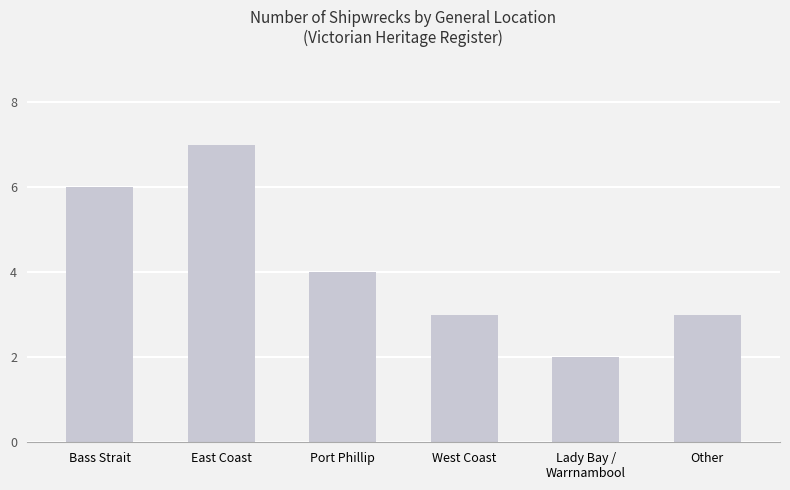

What is the smallest value displayed?

2